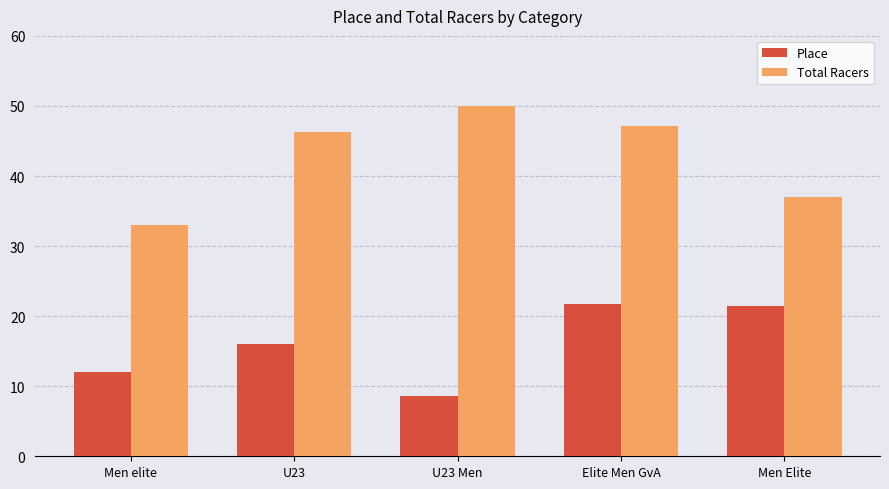

At which category is the sum across all series the highest?

Elite Men GvA